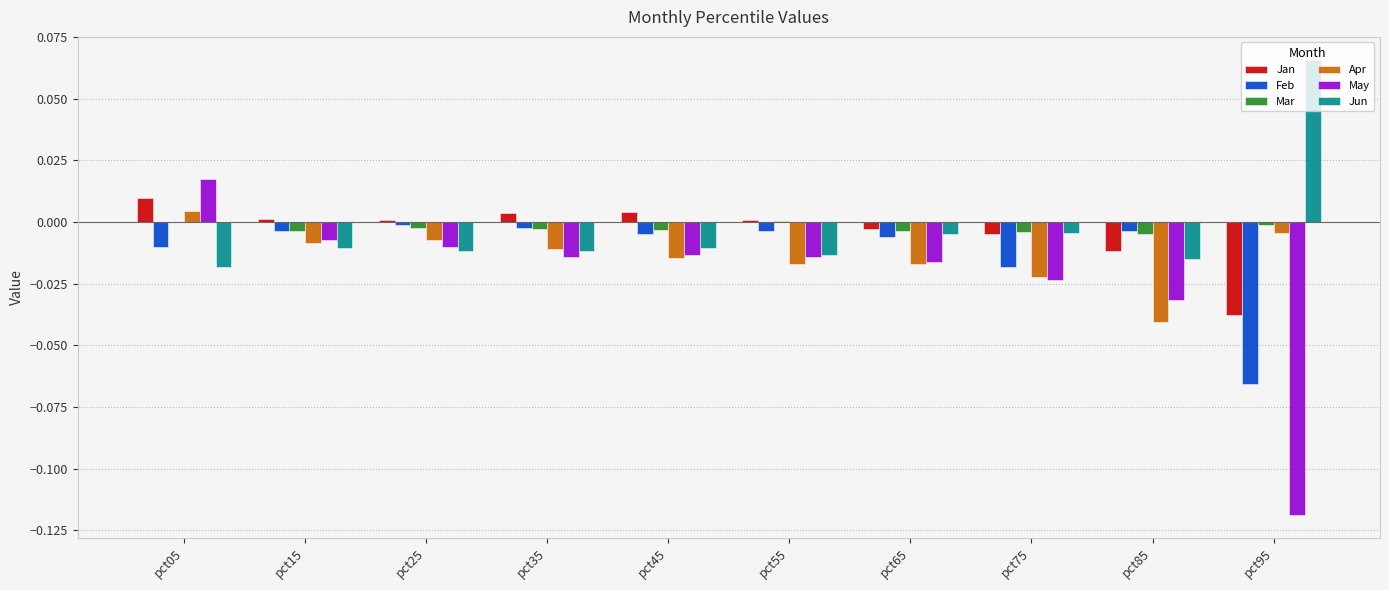

Is it true that Jan equals -0.1 at pct95?

False